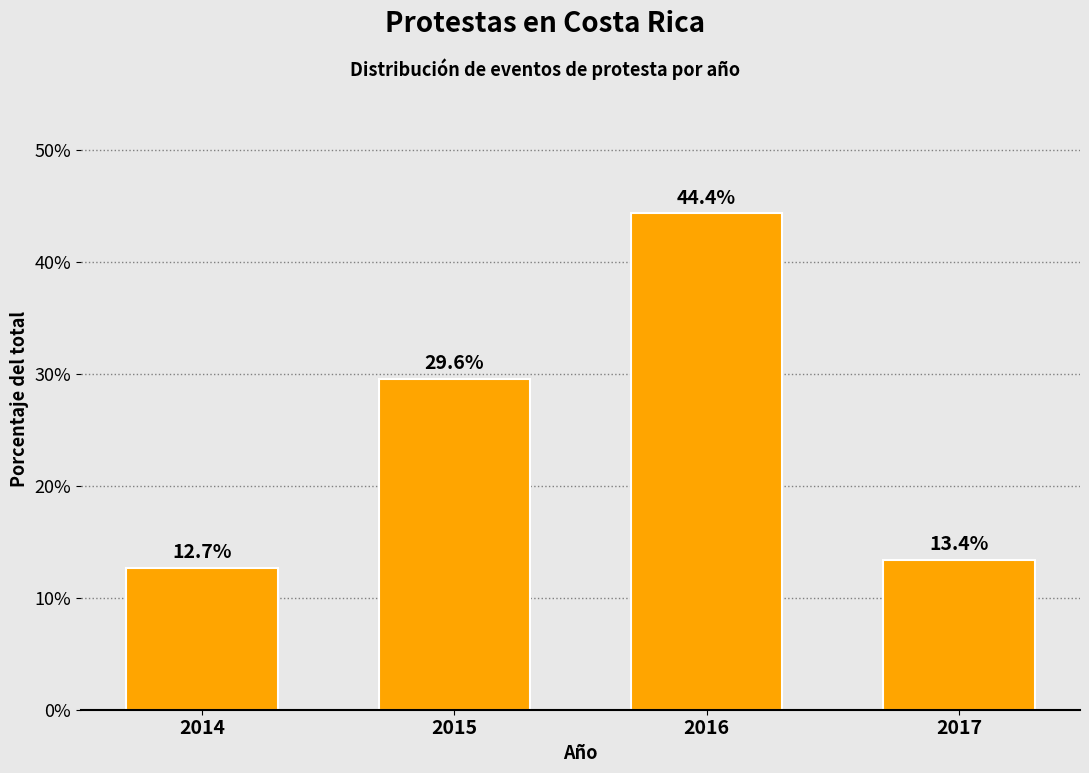

Reading right to left, what are all the values shown in this chart?

2017=13.4	2016=44.4	2015=29.6	2014=12.7